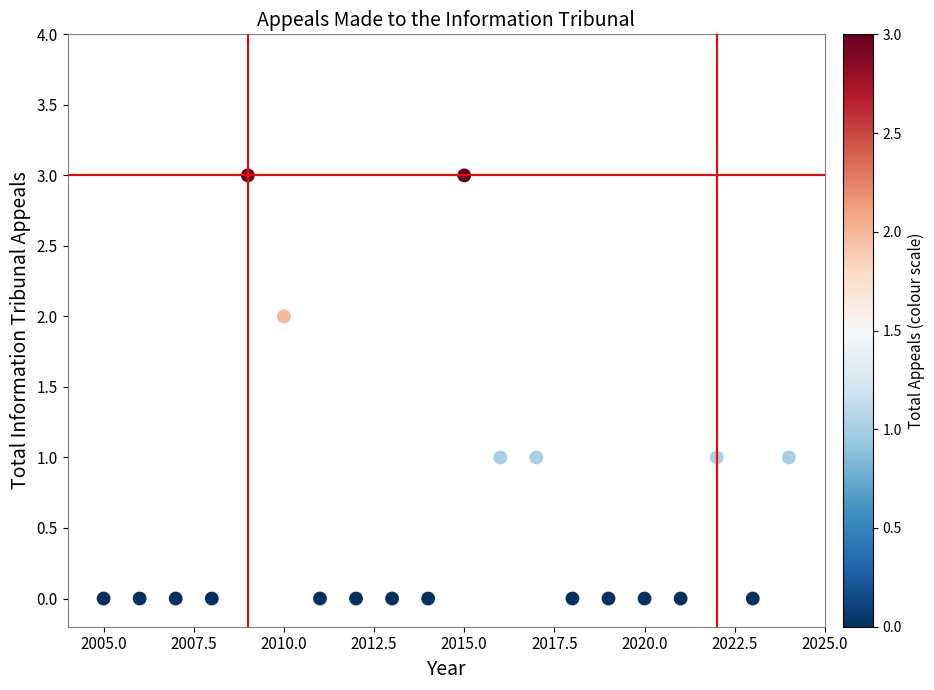

What is the range of Y values (max minus min)?

3